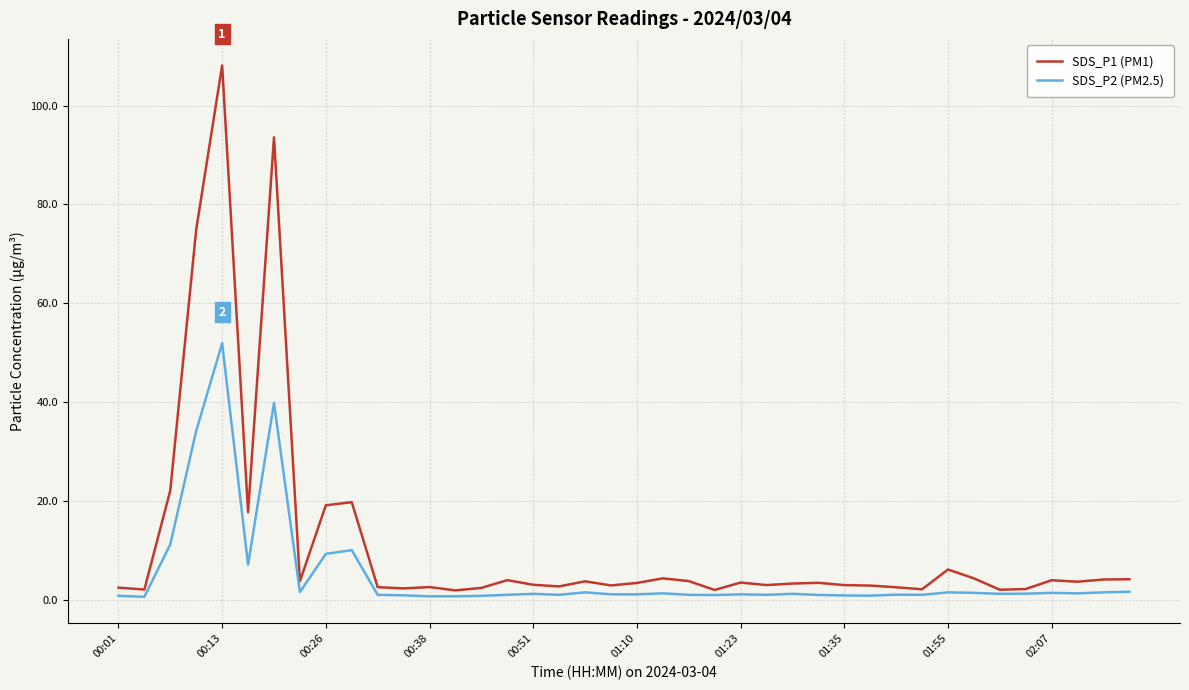

True or false: SDS_P1 (PM1) has more than 0 interior local peaks.

True